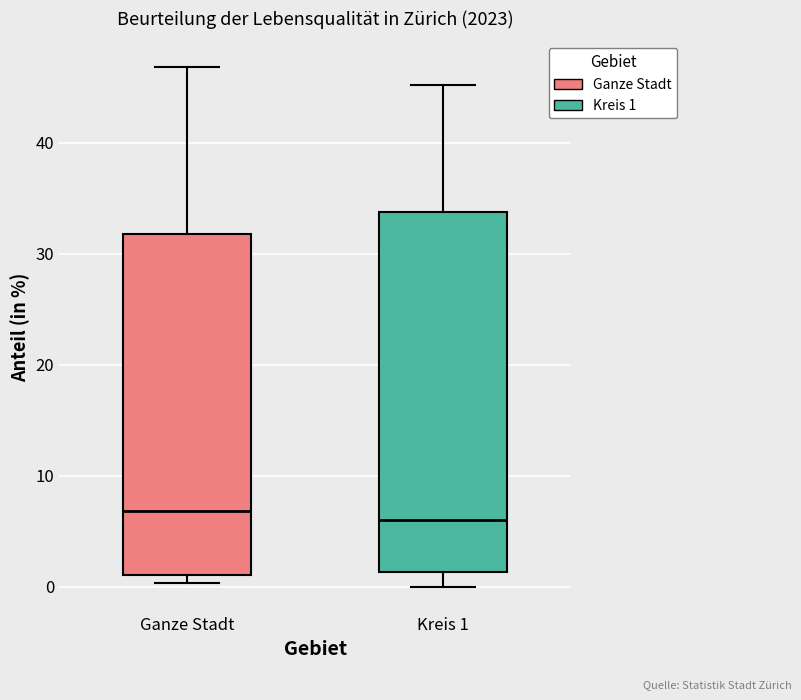

Reading left to right, read every box against the y-axis: the position of its median line, the range the box covers, and the ends of its whiskers. The values are not printed on the chart, so give them approximately, as read against the axis.

Ganze Stadt: median 7, box 1 to 32, whiskers 0 to 47
Kreis 1: median 6, box 1 to 34, whiskers 0 to 45